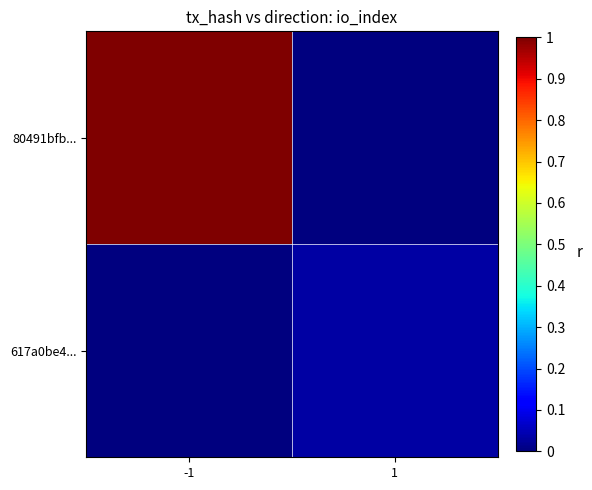

What is the spread (max minus min) of values at -1?

1.0